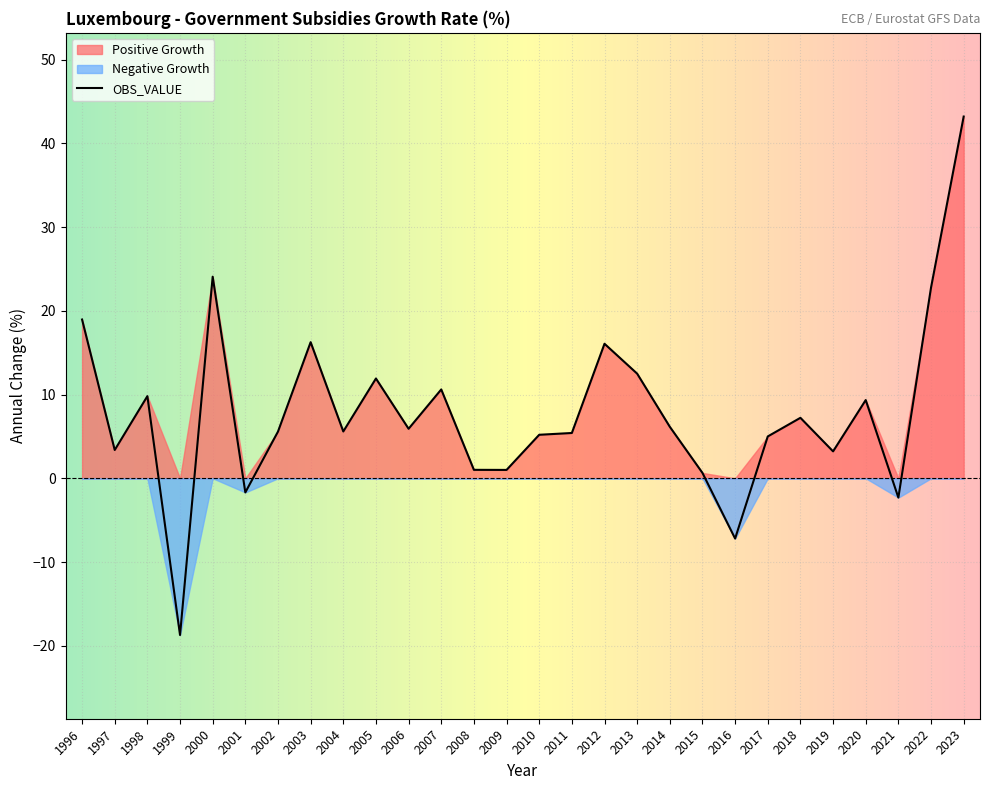

True or false: the data shows 0.6 at 2015.

True